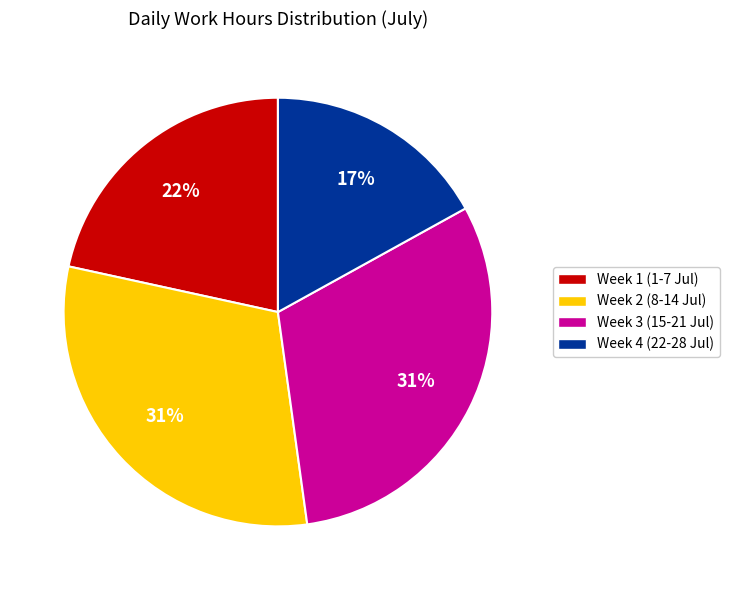

Is there a majority slice in this chart?

No